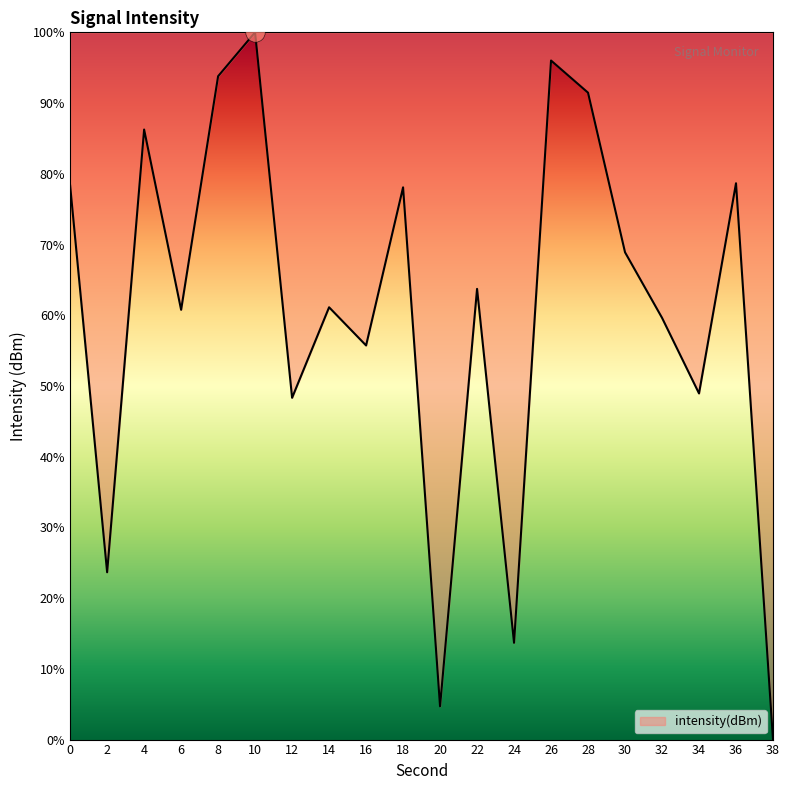

What is the difference between the maximum and minimum values?

100.0